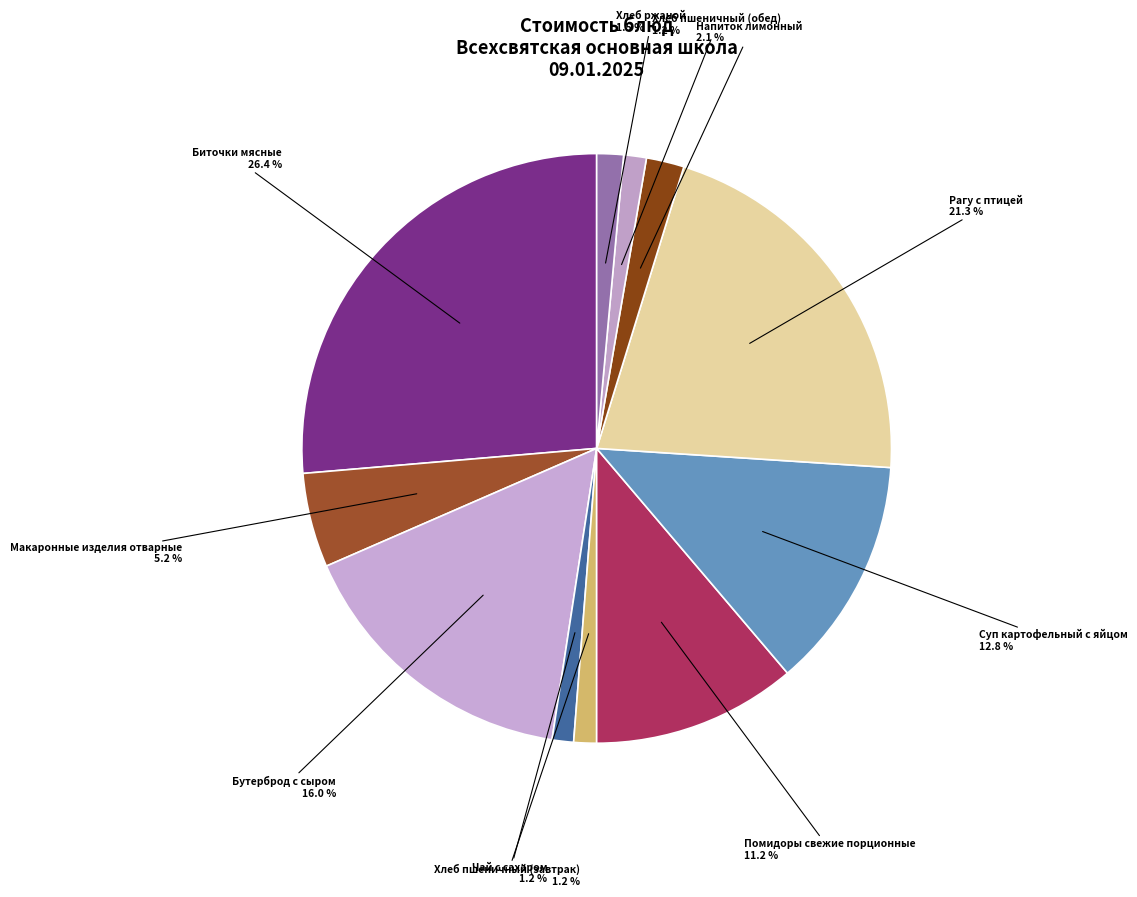

How many slices are in this pie chart?

11